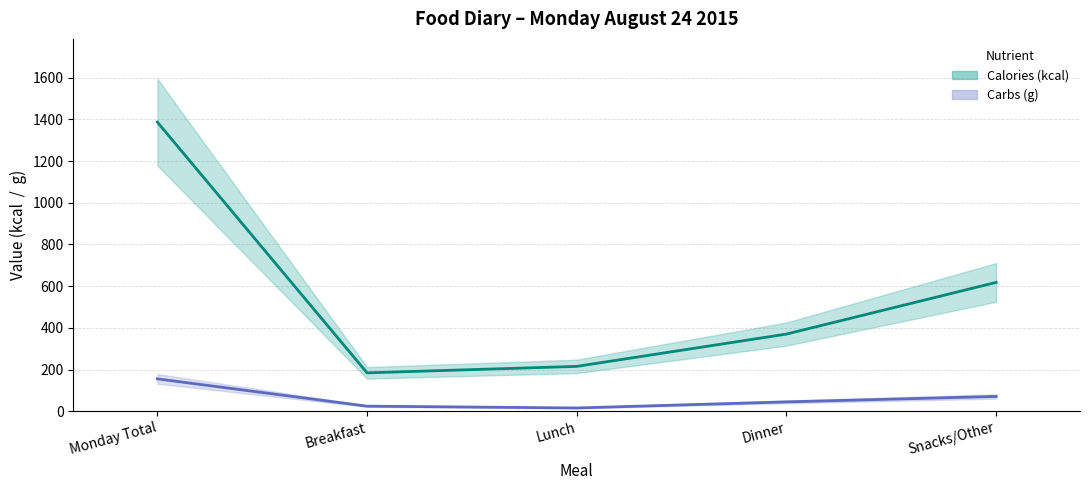

True or false: Carbs (g) and Calories (kcal) cross at least once.

False